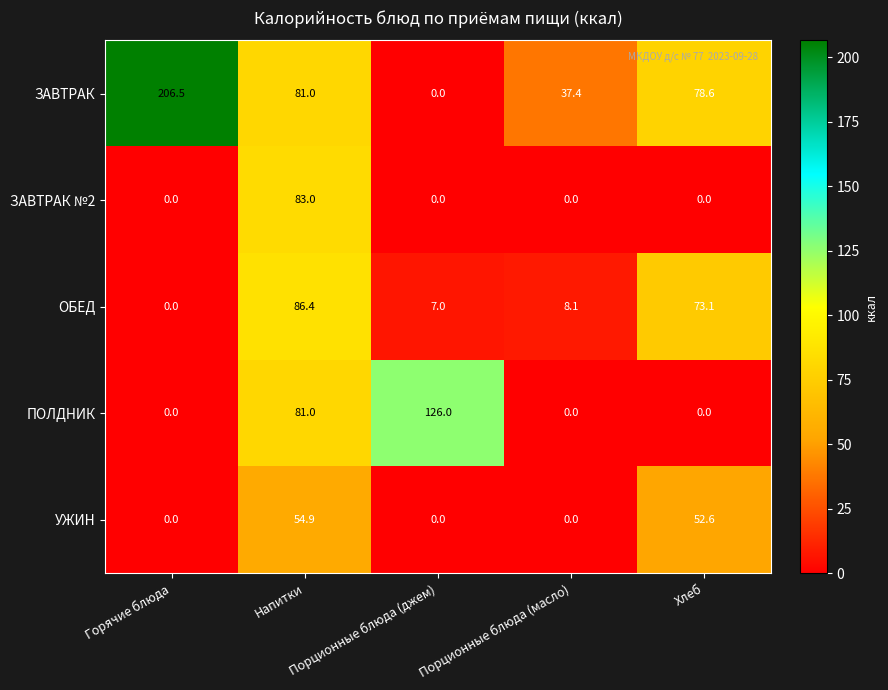

What is the average value of the УЖИН series?

21.5